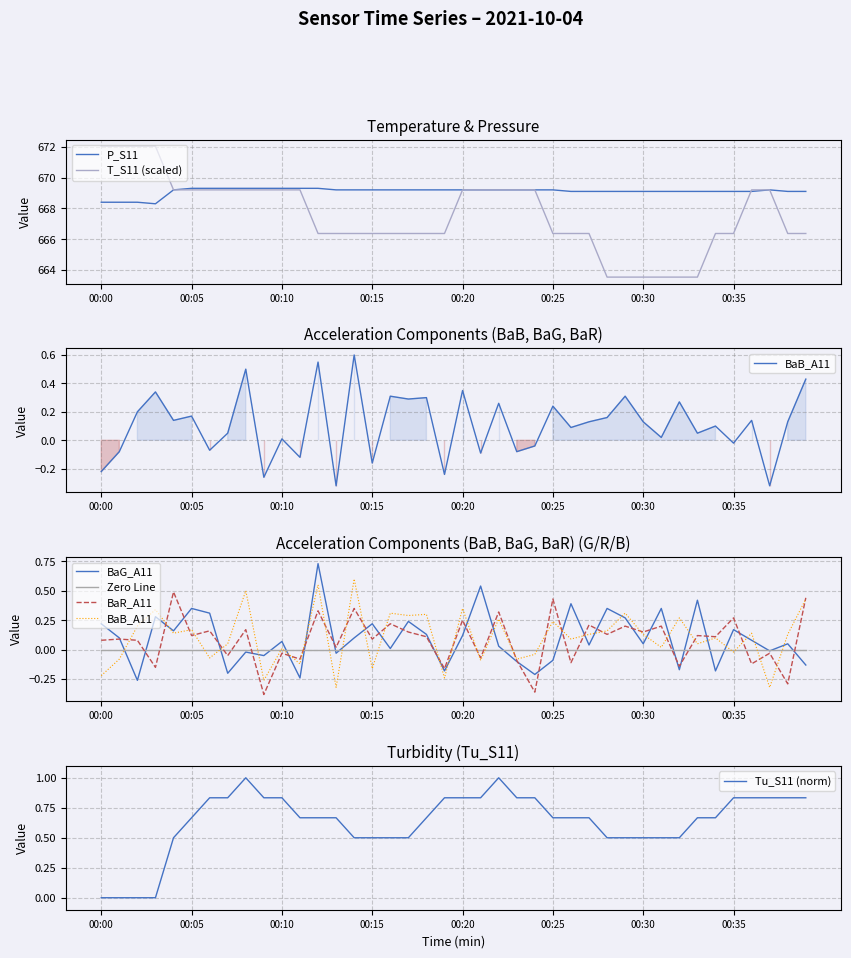

At which category does BaG_A11 reach its first local valley?

00:02